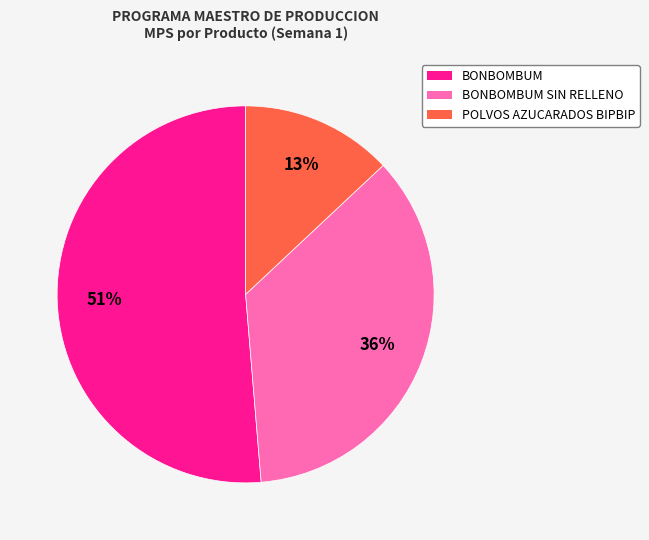

To the nearest percent, what is the average slice percentage?

33%